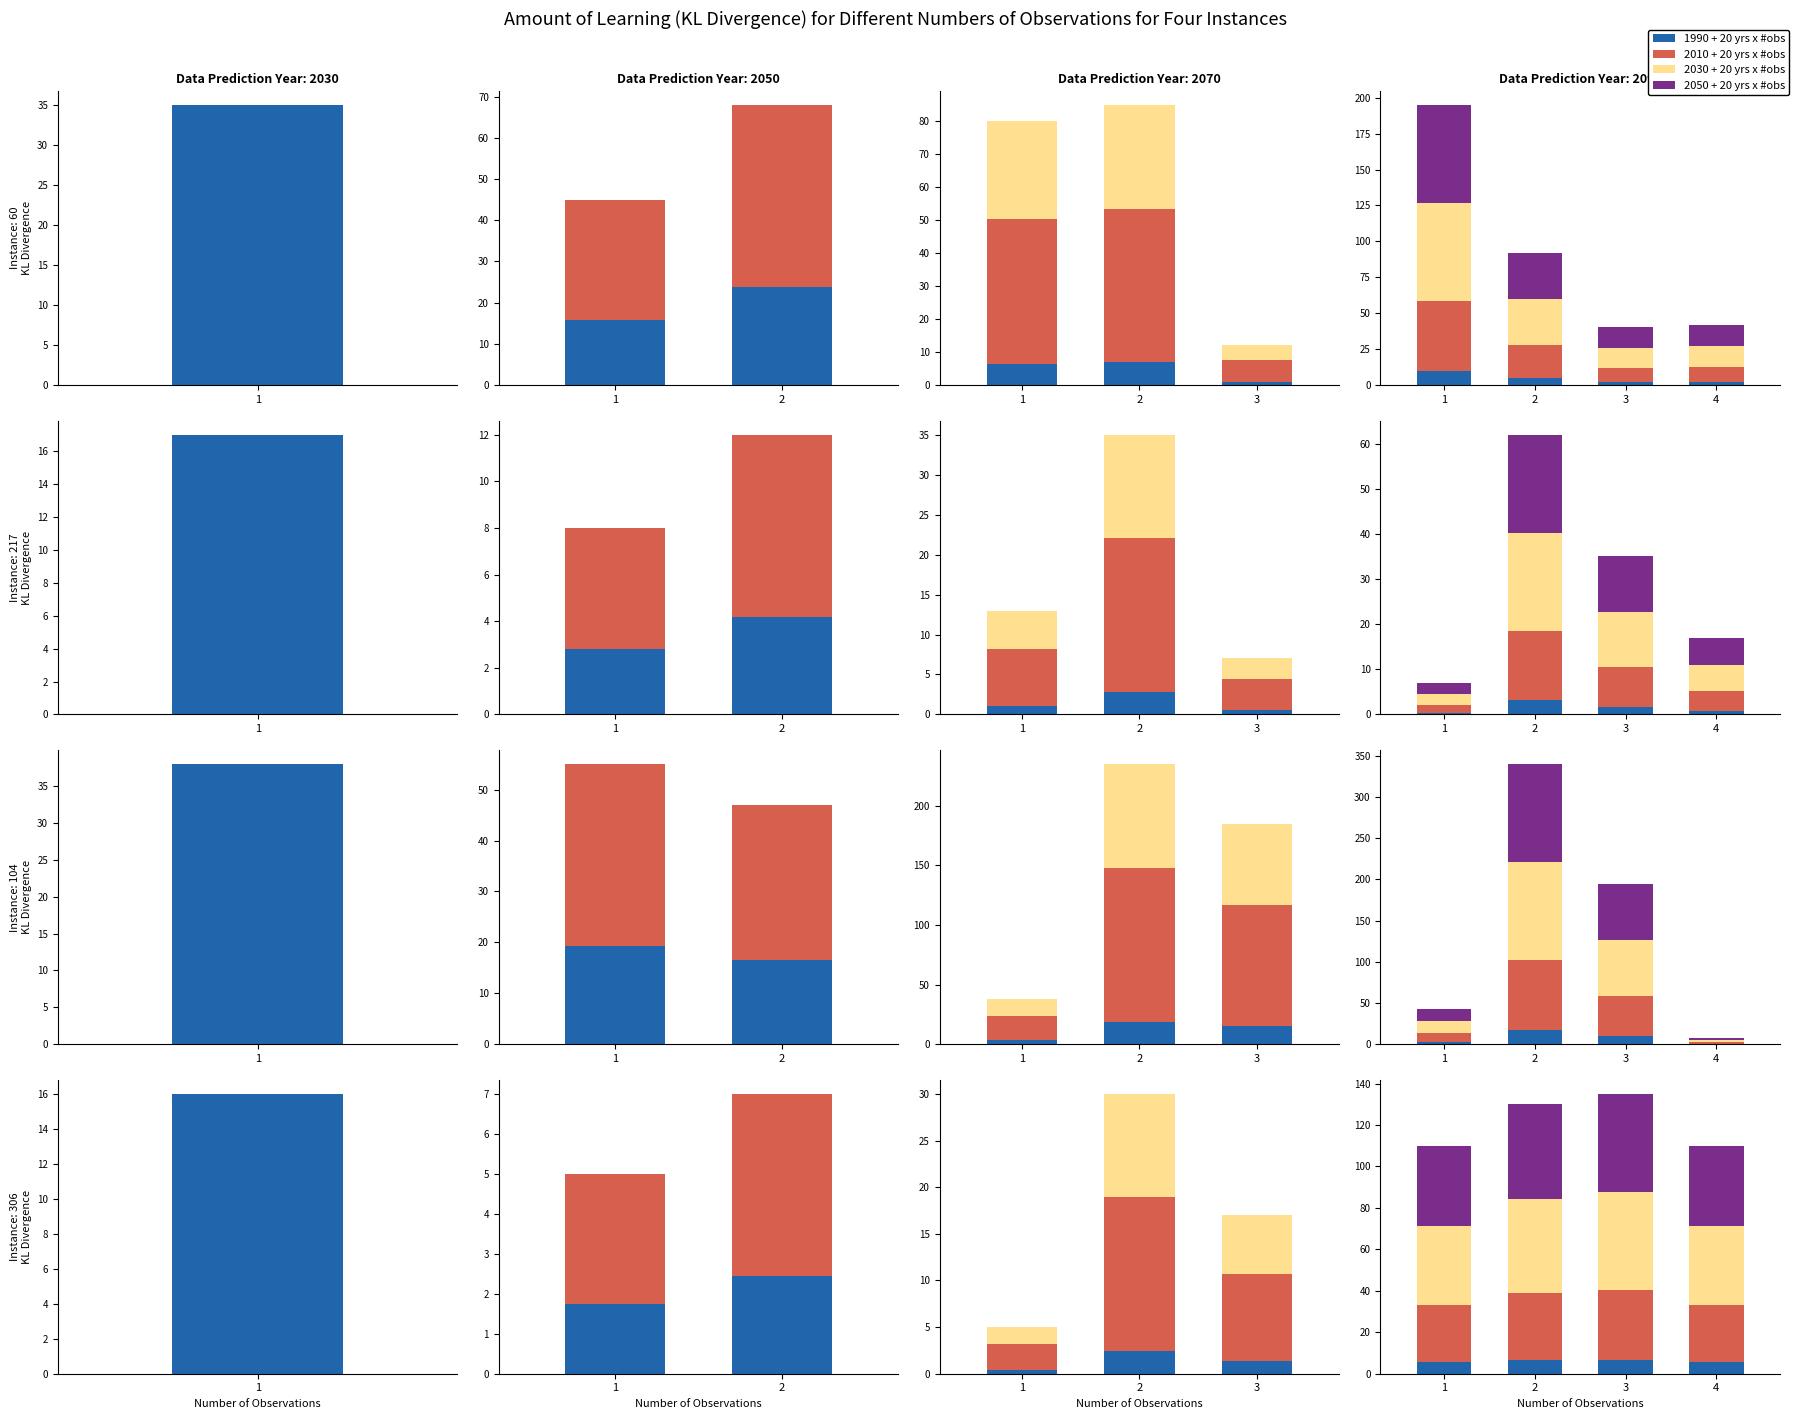

The 2010 + 20 yrs x #obs series shows 10.5 at 4. True or false?

True